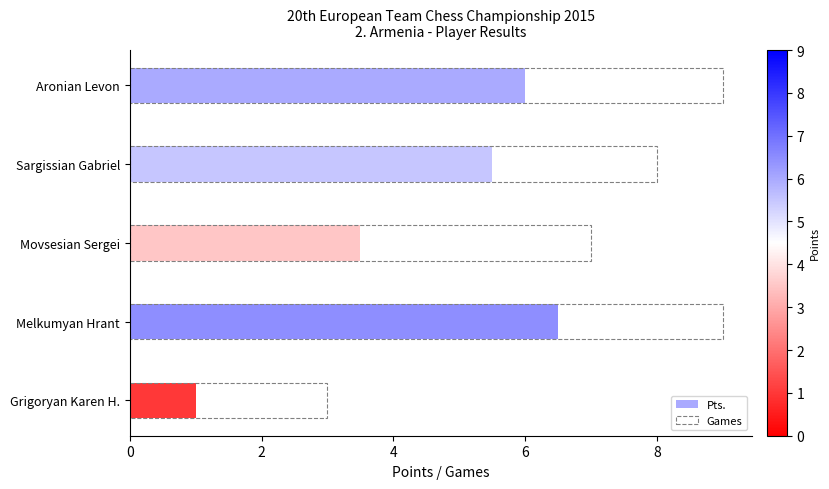

What is the value of the Games bar at the 1st from the left?

9.0